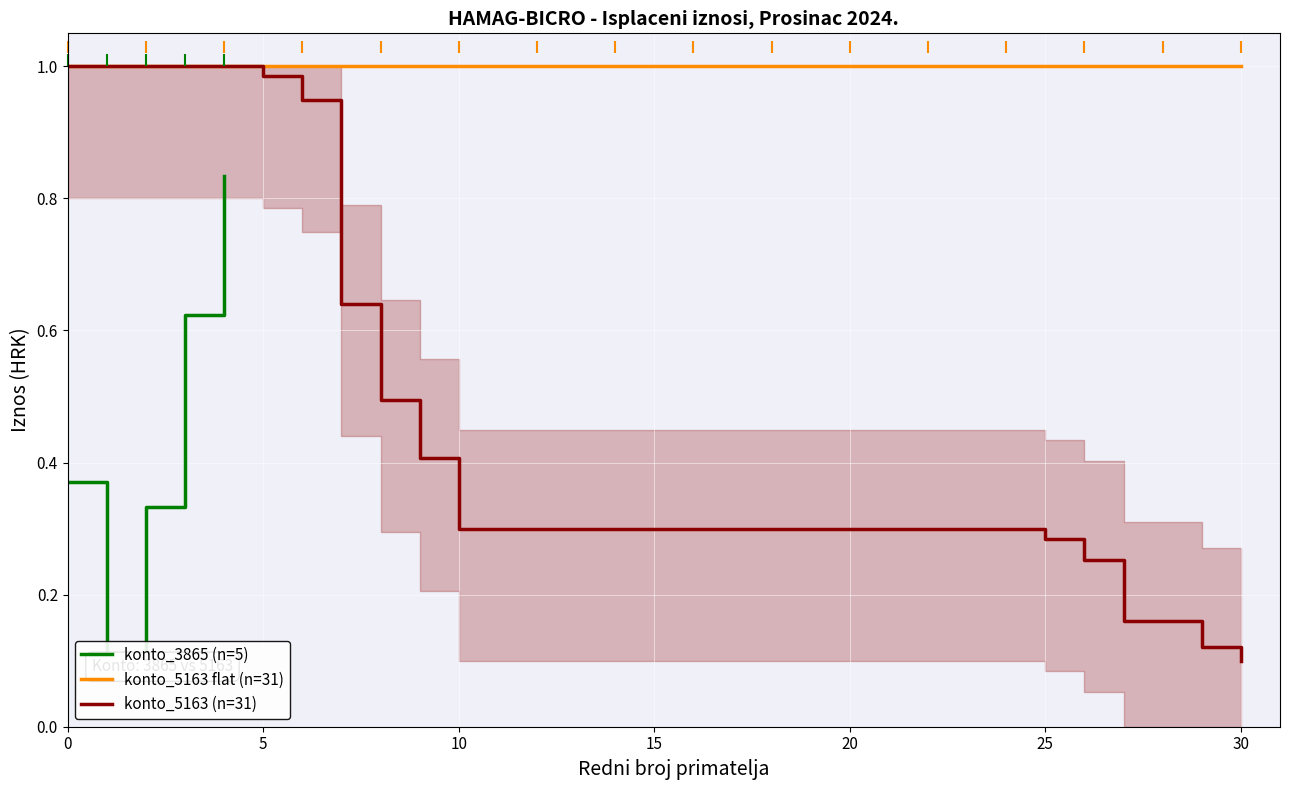

True or false: konto_5163 (n=31) has a value of 0.3 at 10.

True